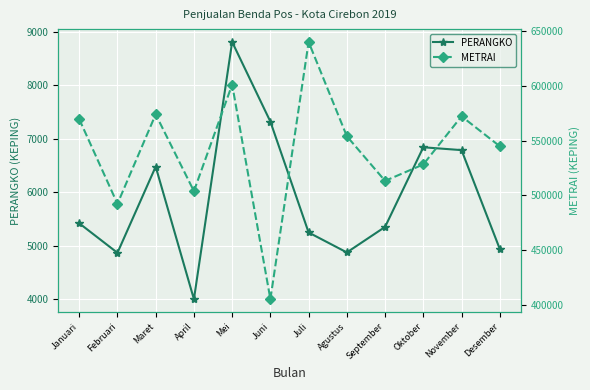

What is the value of the PERANGKO point at the 8th from the left?

4877